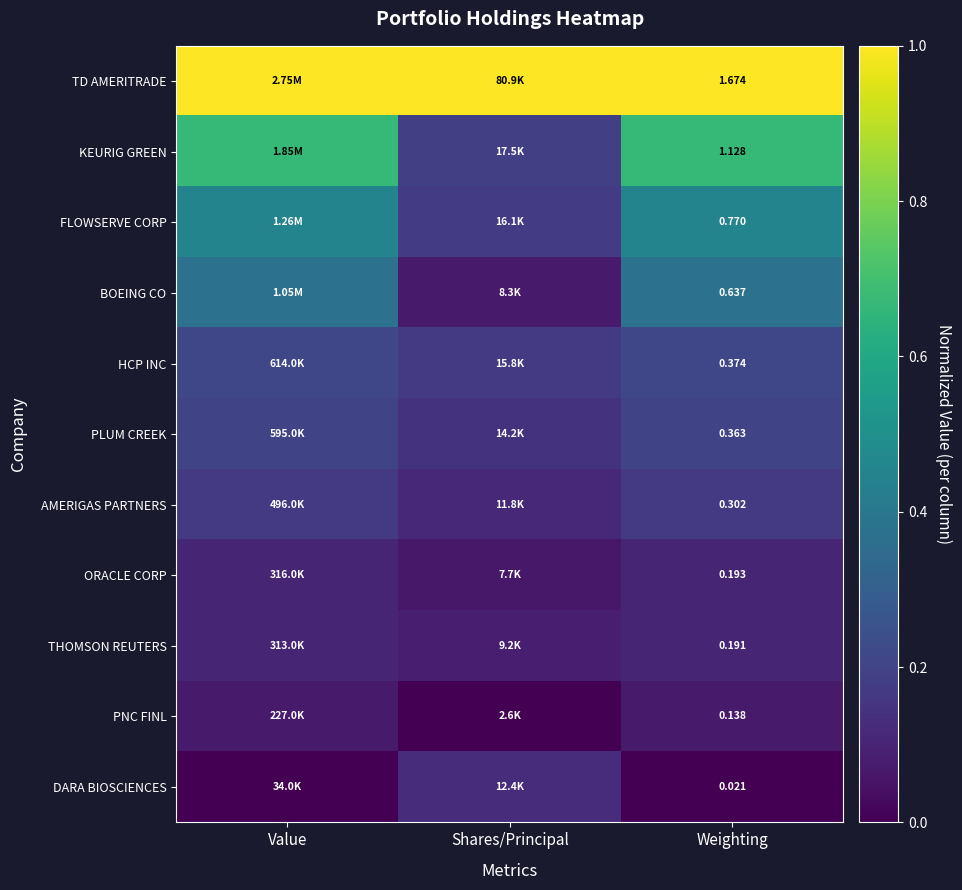

Between Weighting and Shares/Principal, which is larger?

Weighting